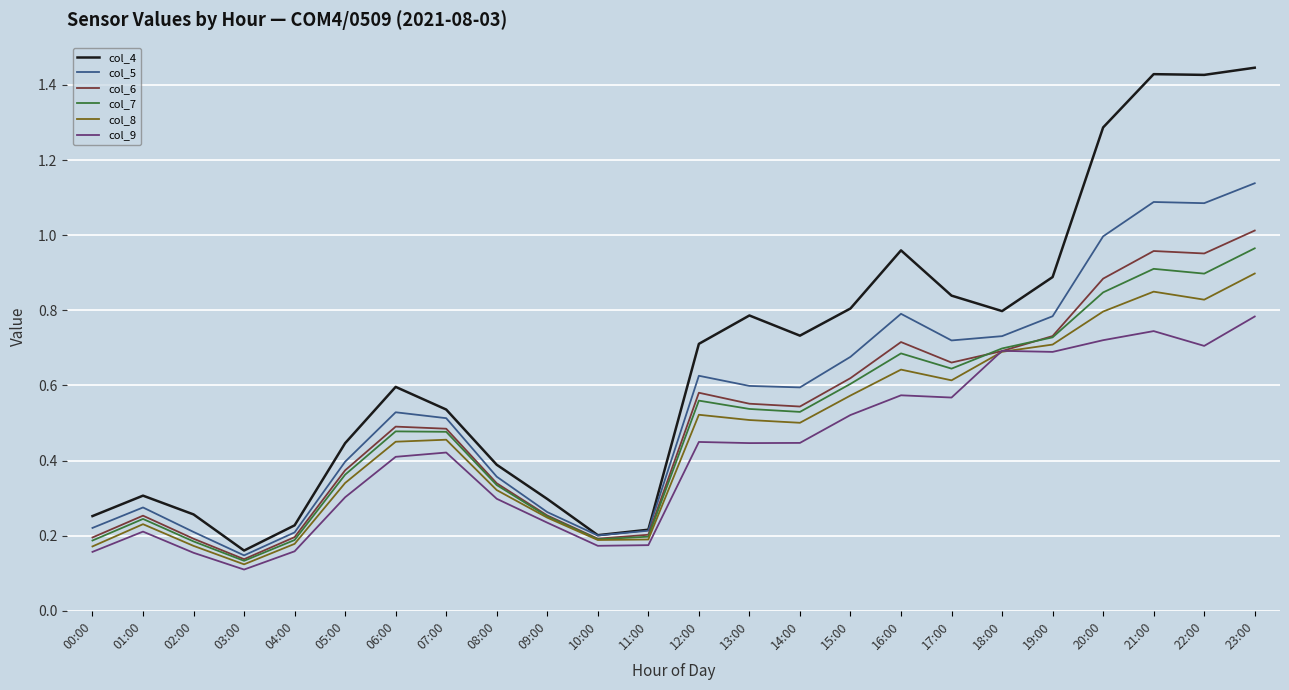

Which label corresponds to the smallest value in the chart?

03:00